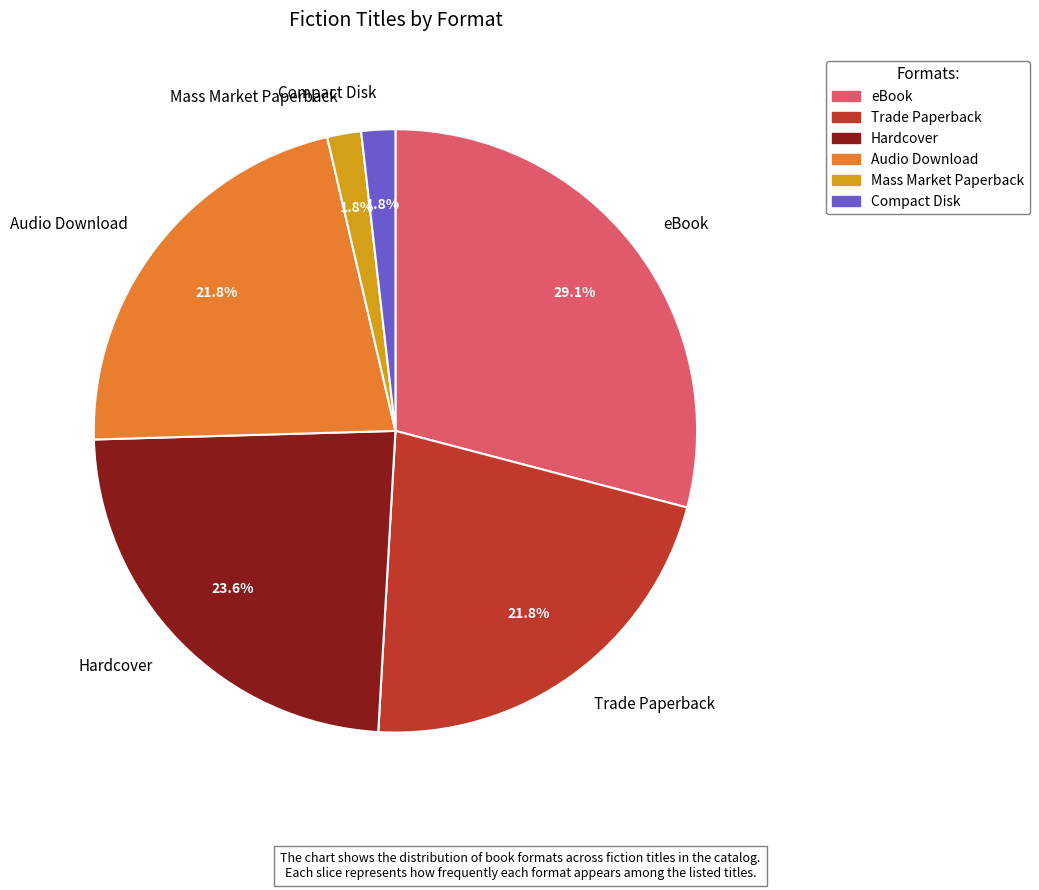

Count the number of slices in the pie.

6